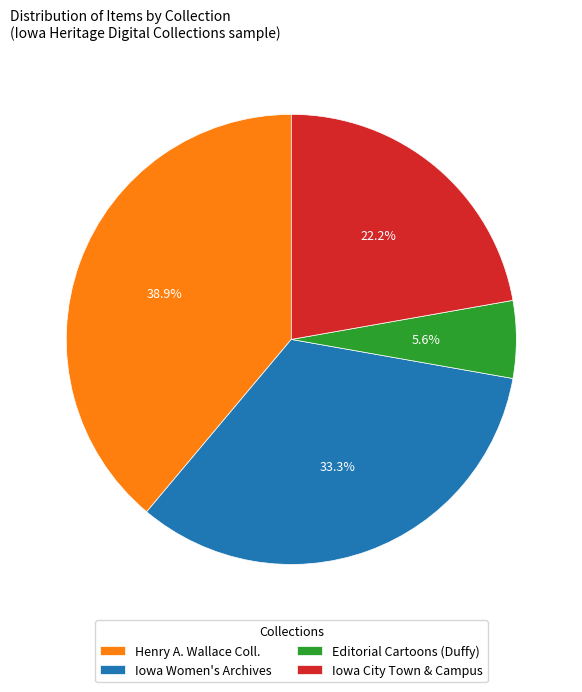

Which slice is the largest?

Henry A. Wallace Coll.